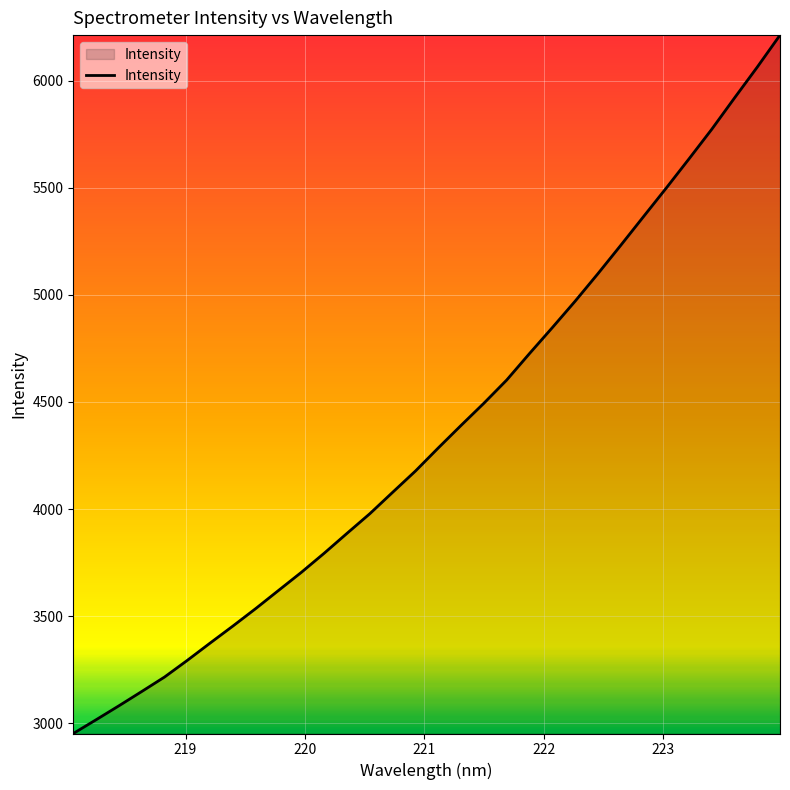

How many lines are shown in the chart?

1